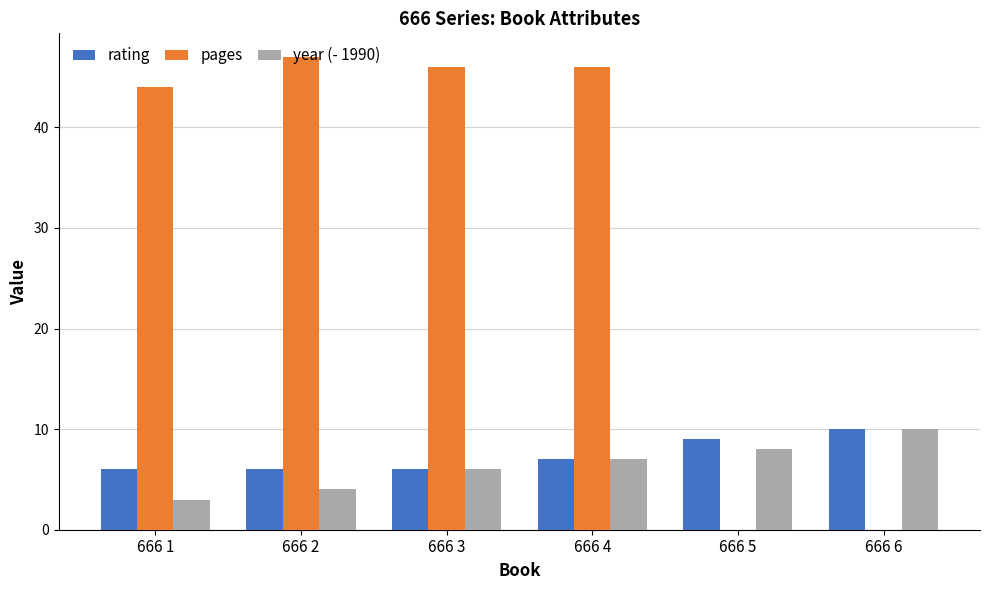

Reading left to right, what are all the values shown in this chart?

rating: 666 1=6	666 2=6	666 3=6	666 4=7	666 5=9	666 6=10
pages: 666 1=44	666 2=47	666 3=46	666 4=46	666 5=0	666 6=0
year (- 1990): 666 1=3	666 2=4	666 3=6	666 4=7	666 5=8	666 6=10